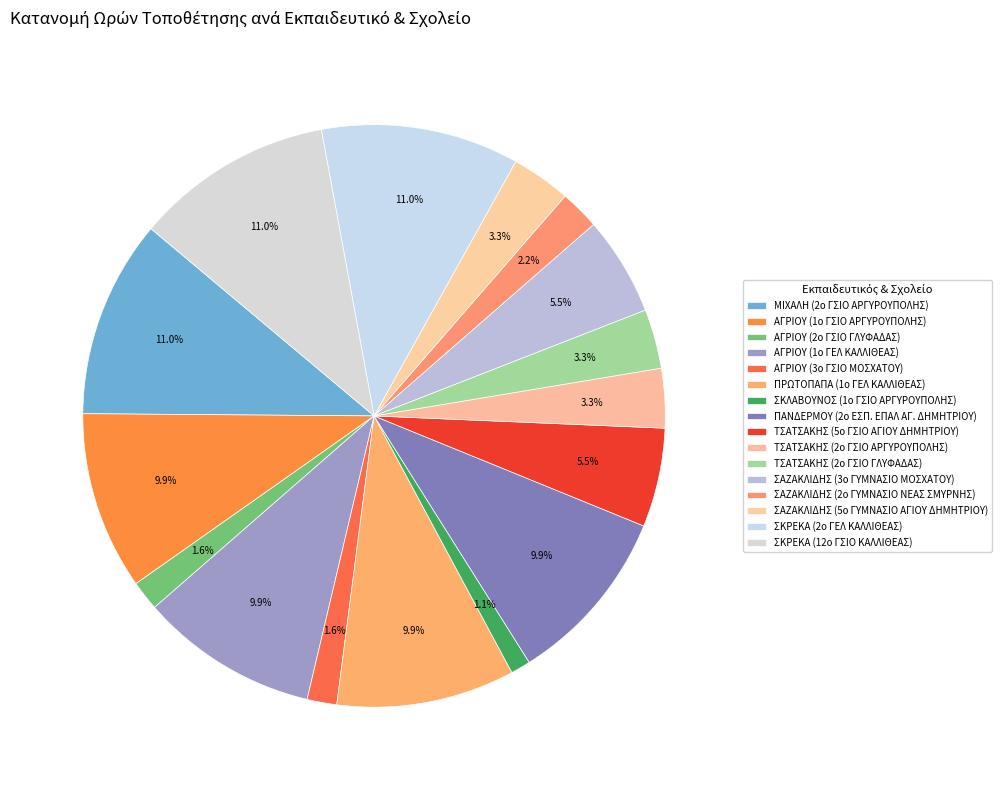

Which has a higher value, ΣΚΛΑΒΟΥΝΟΣ (1ο ΓΣΙΟ ΑΡΓΥΡΟΥΠΟΛΗΣ) or ΣΚΡΕΚΑ (12ο ΓΣΙΟ ΚΑΛΛΙΘΕΑΣ)?

ΣΚΡΕΚΑ (12ο ΓΣΙΟ ΚΑΛΛΙΘΕΑΣ)